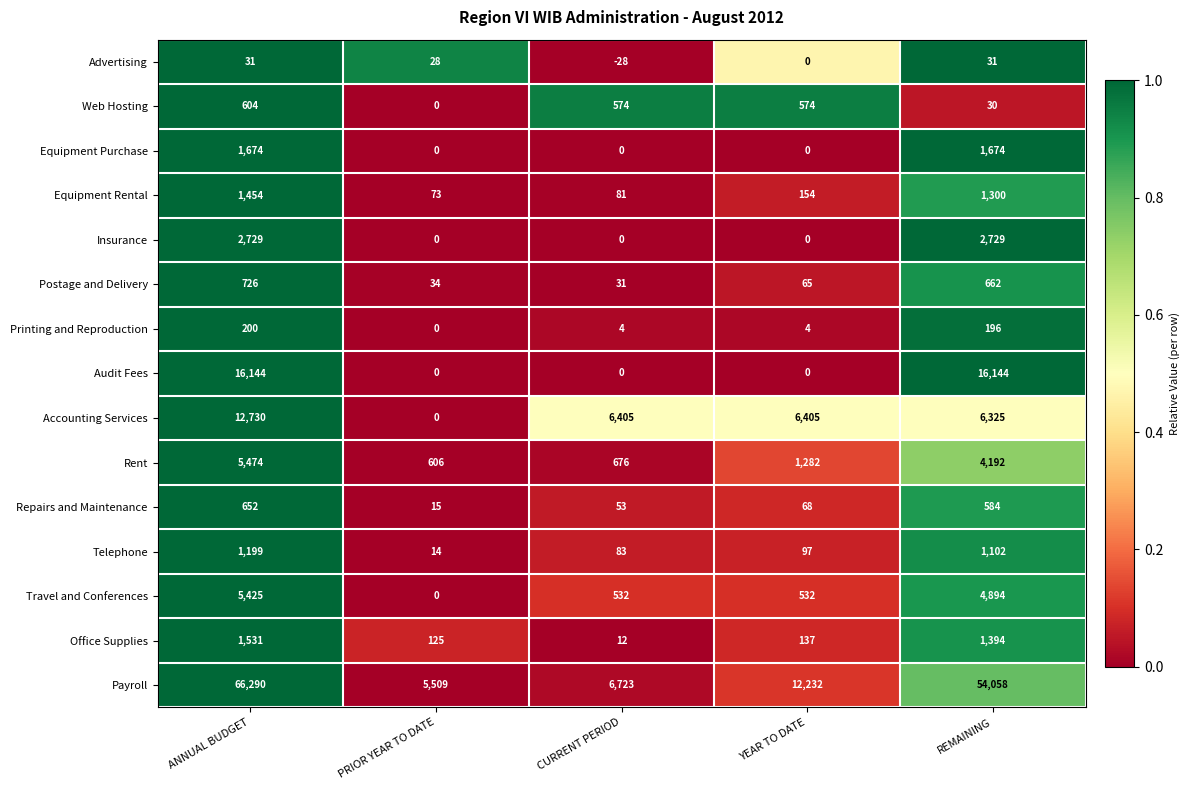

What is the greatest value displayed?

66290